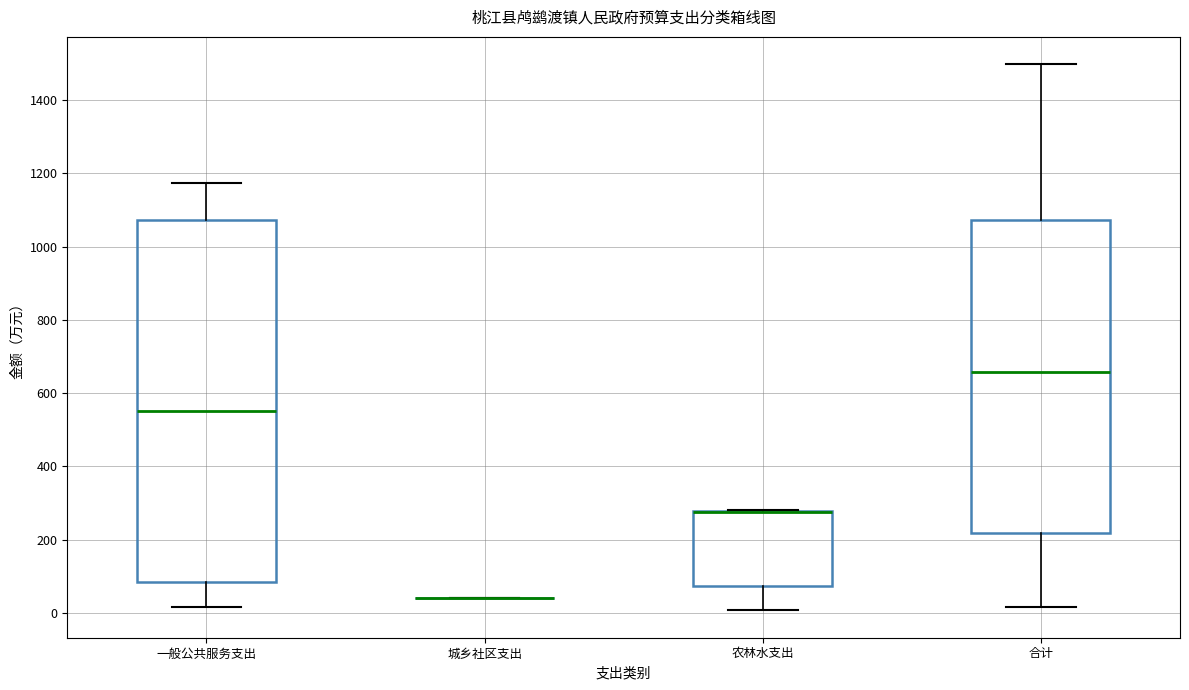

Which box is the tallest, from its lower edge to its upper edge?

一般公共服务支出